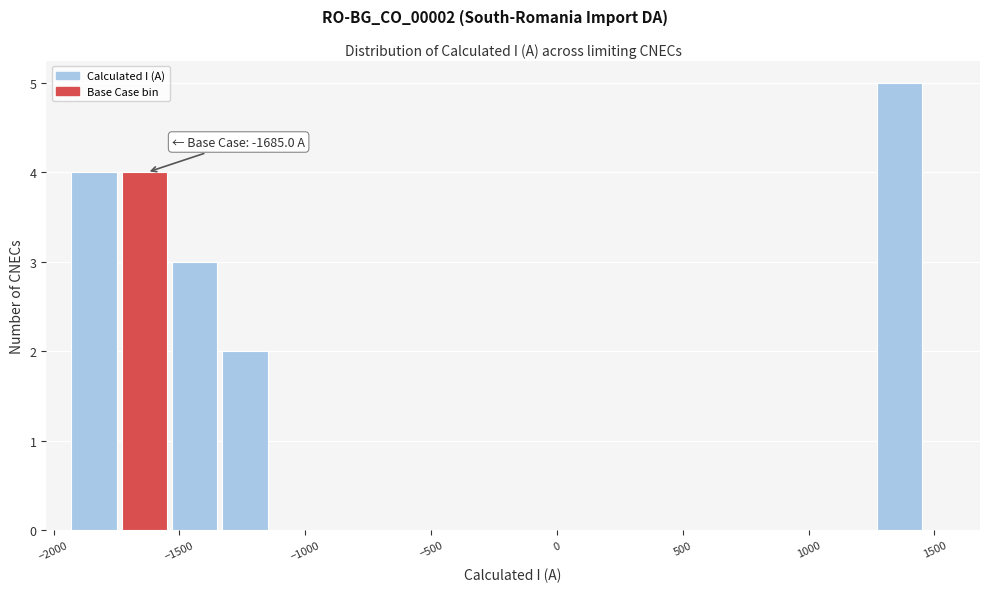

Which range on the x-axis has the tallest bar?

1250 to 1450